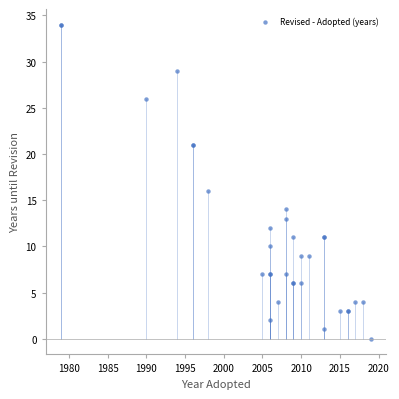

What Y value in the scatter plot is closest to 17?

16